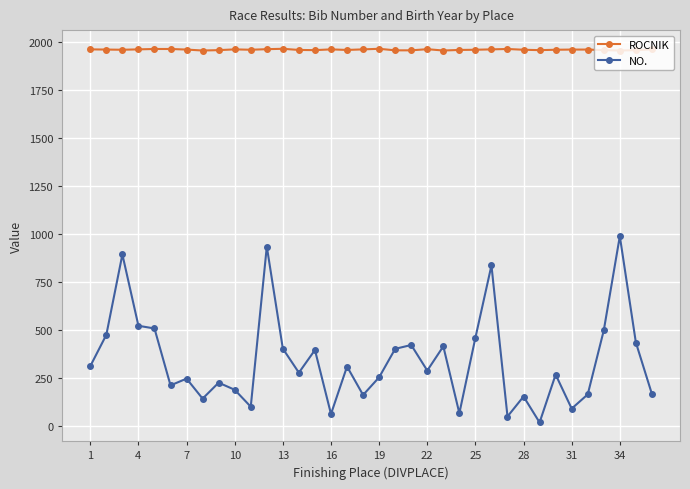

Is this an area chart (filled region under the line)?

No